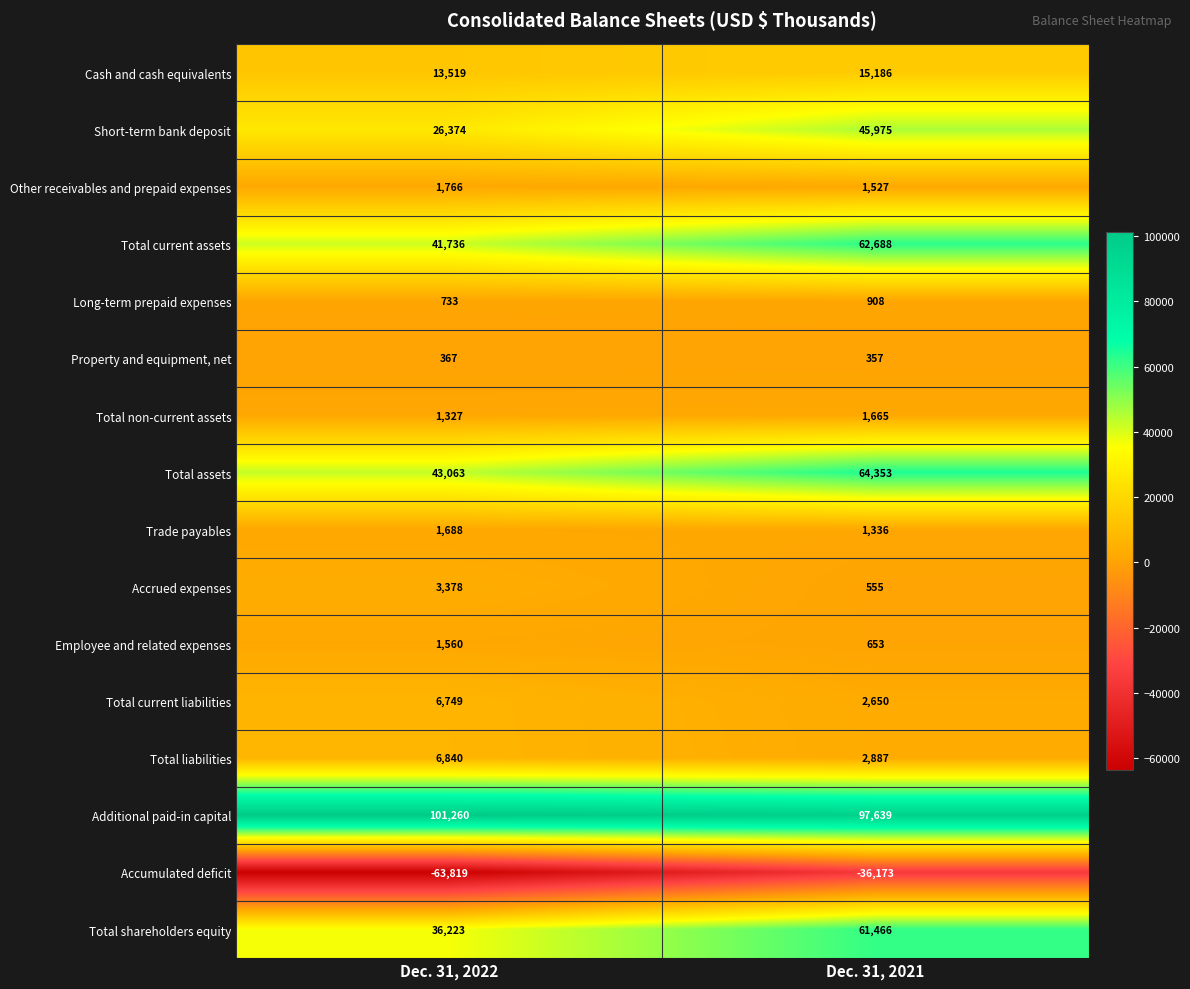

What is the approximate value of Other receivables and prepaid expenses at Dec. 31, 2021, to the nearest 50?

1550